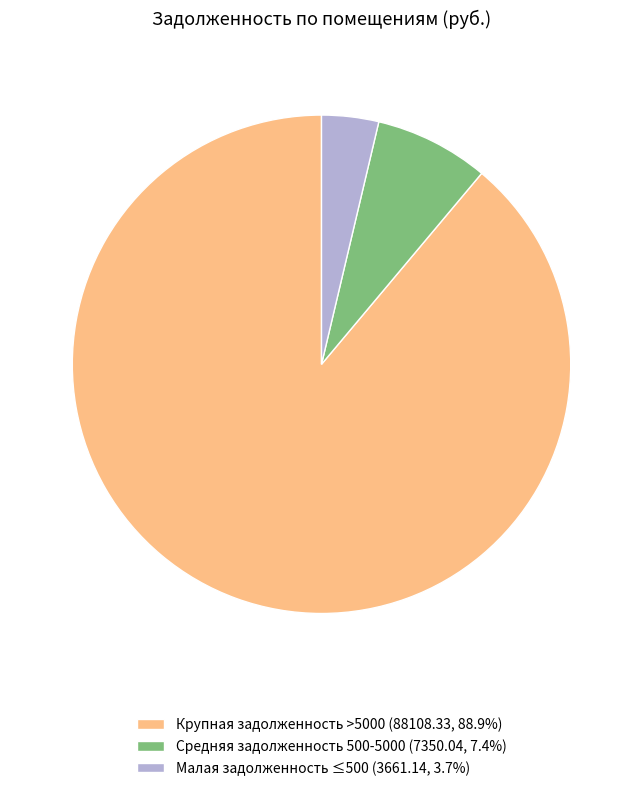

Combined, do Крупная задолженность >5000 (88108.33, 88.9%) and Малая задолженность ≤500 (3661.14, 3.7%) account for over 50%?

Yes